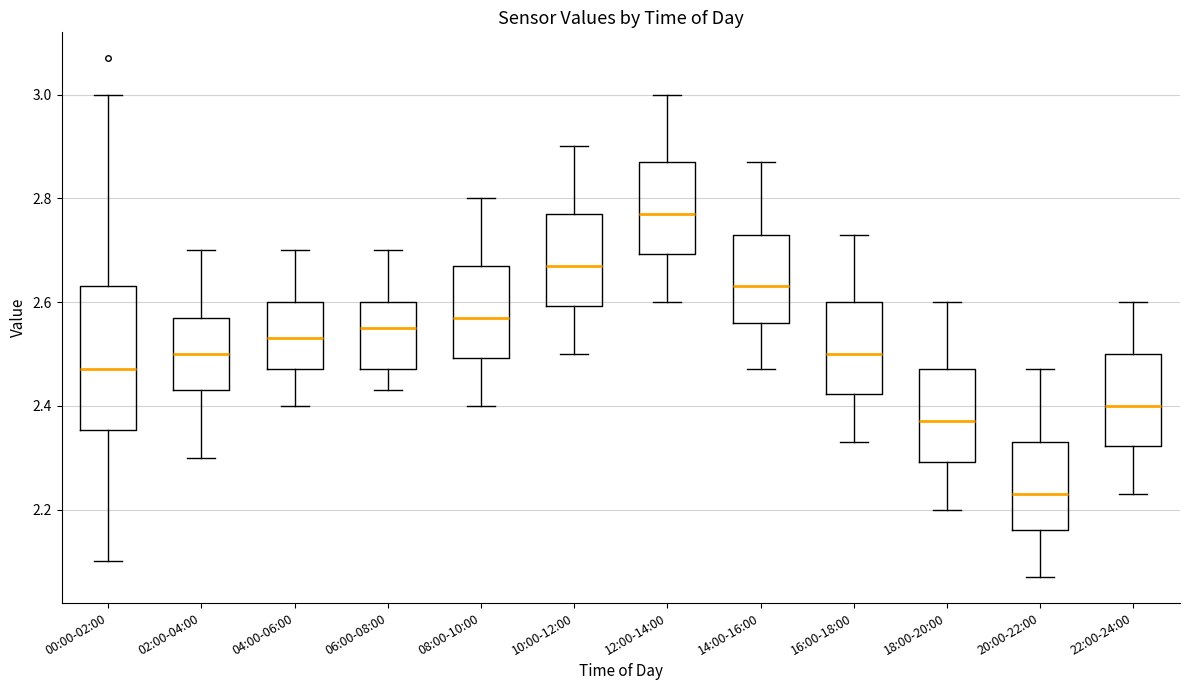

Where is the lower edge of the box for 00:00-02:00 on the y-axis? The values are not printed on the chart, so give them approximately, as read against the axis.

2.36